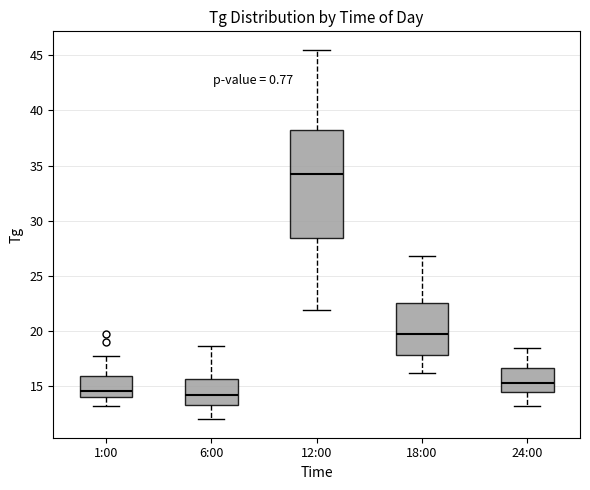

Reading left to right, transcribe this box plot: for each box, give where its median line is, the range the box spans, and where its two whiskers end, as read against the y-axis. The values are not printed on the chart, so give them approximately, as read against the axis.

1:00: median 14.5, box 14.0 to 16.0, whiskers 13.0 to 17.5
6:00: median 14.0, box 13.5 to 15.5, whiskers 12.0 to 18.5
12:00: median 34.0, box 28.5 to 38.0, whiskers 22.0 to 45.5
18:00: median 19.5, box 18.0 to 22.5, whiskers 16.0 to 27.0
24:00: median 15.5, box 14.5 to 16.5, whiskers 13.0 to 18.5